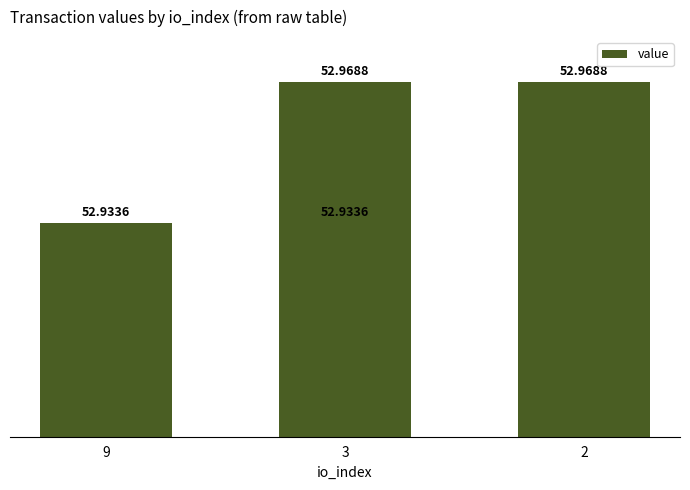

Which has a higher value, 3 or 3?

3